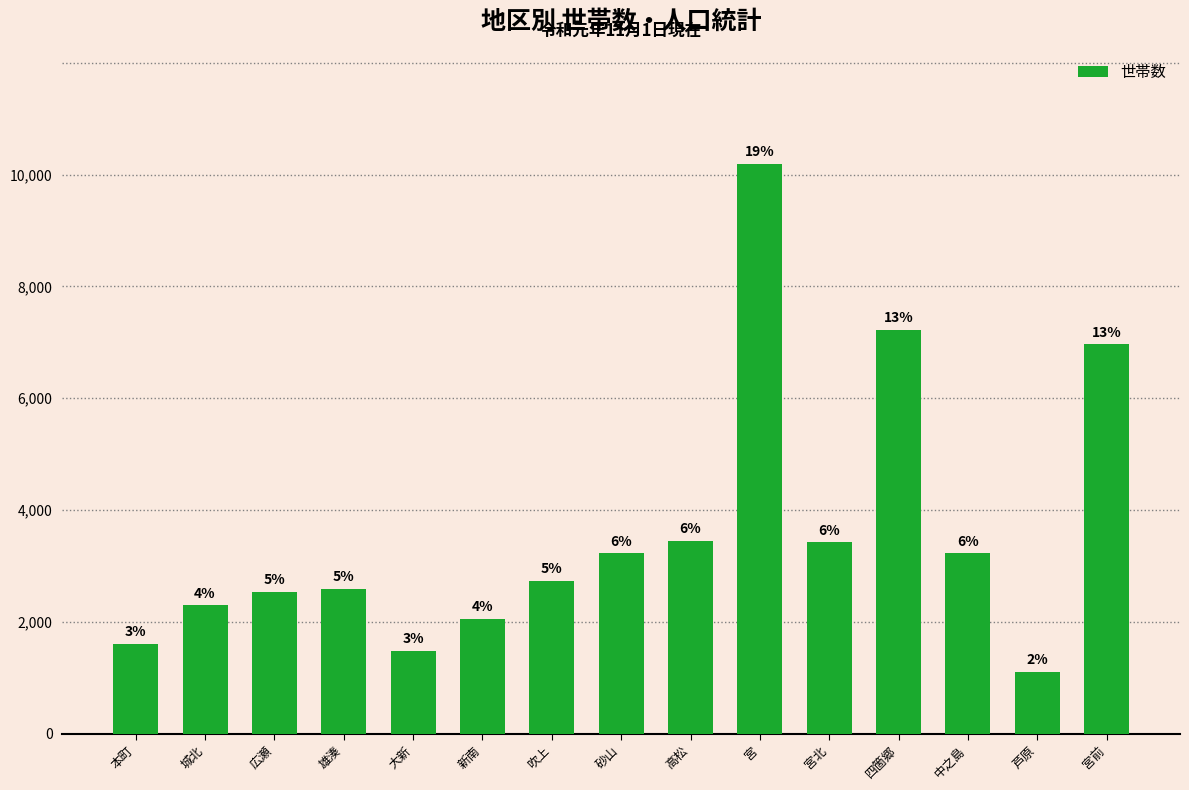

The chart shows a value of 2537 at 広瀬. True or false?

True